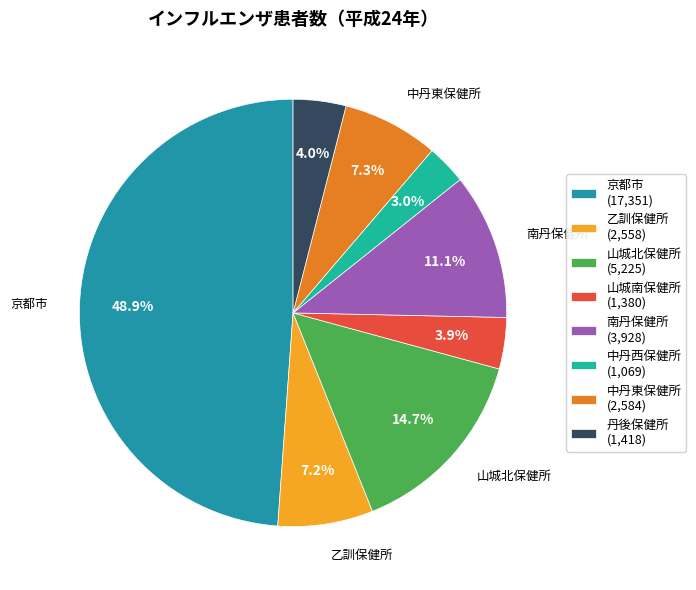

Is the sum of 中丹西保健所 and 中丹東保健所 greater than half?

No